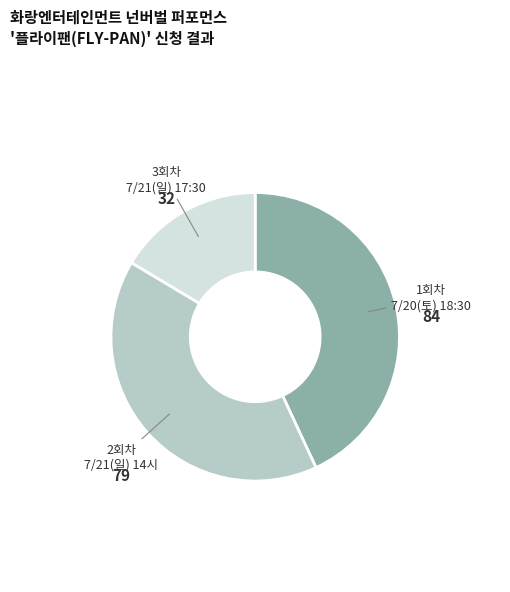

Does any single category account for the majority?

No